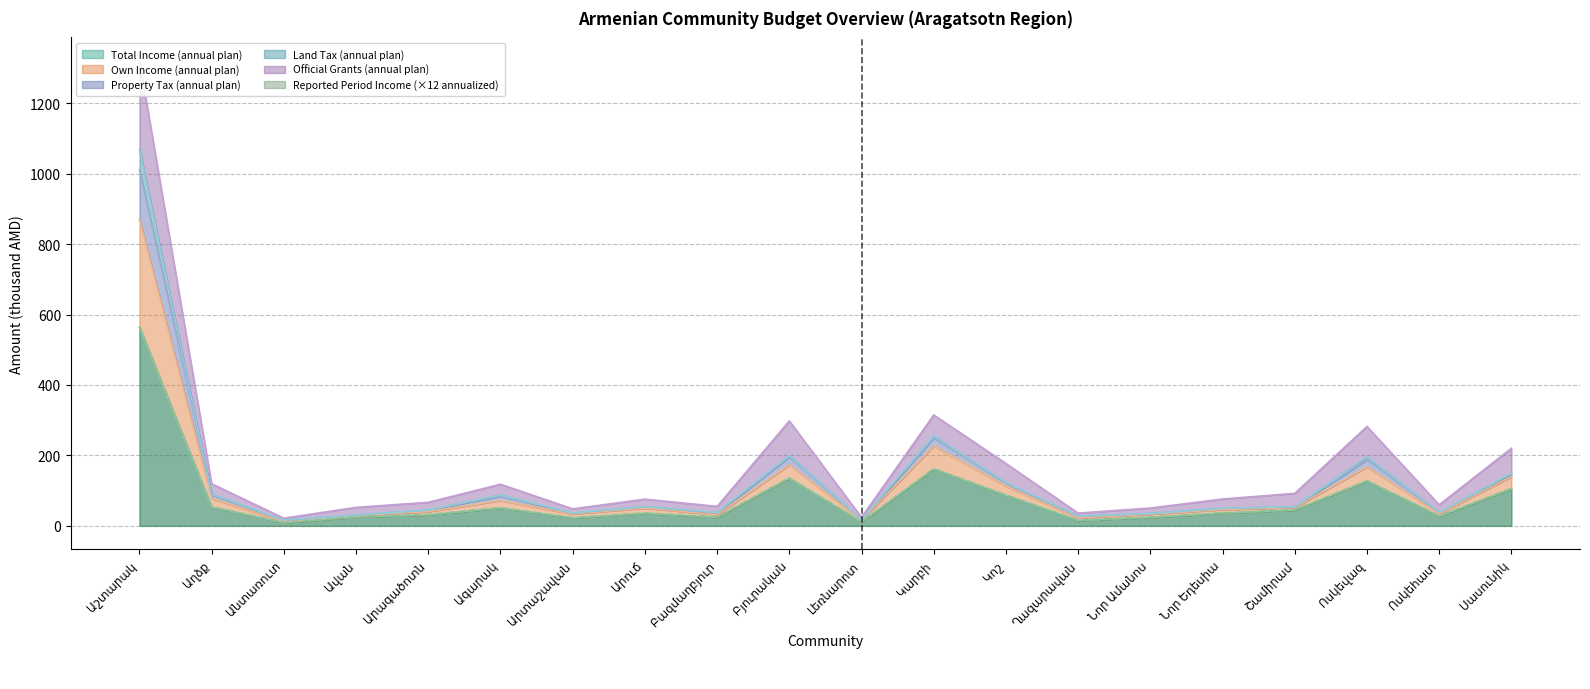

What is the smallest value displayed?

9.0